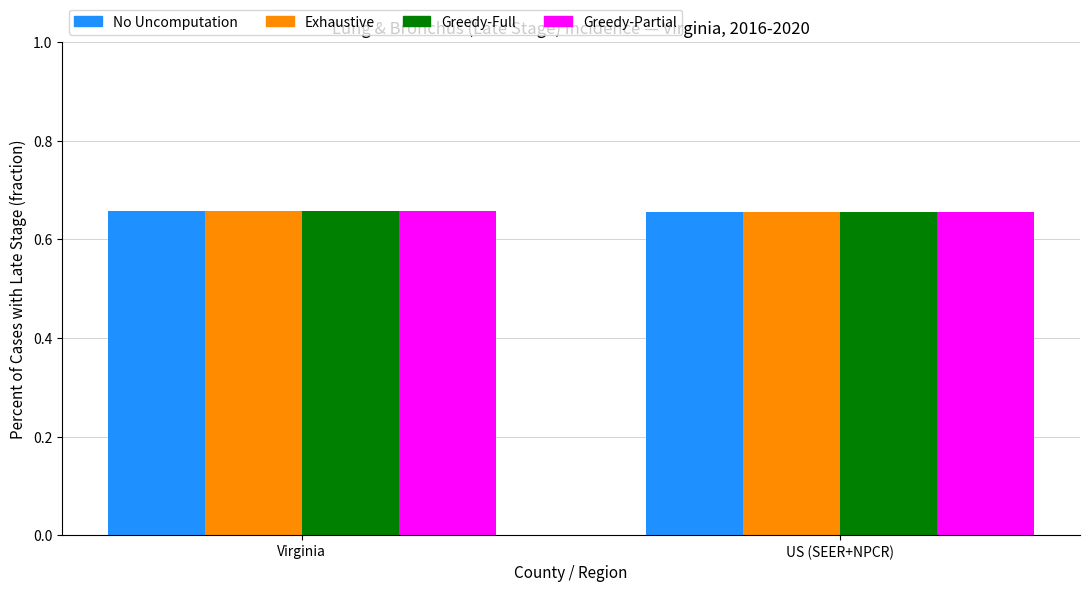

What is the total value across all series at US (SEER+NPCR)?

2.6